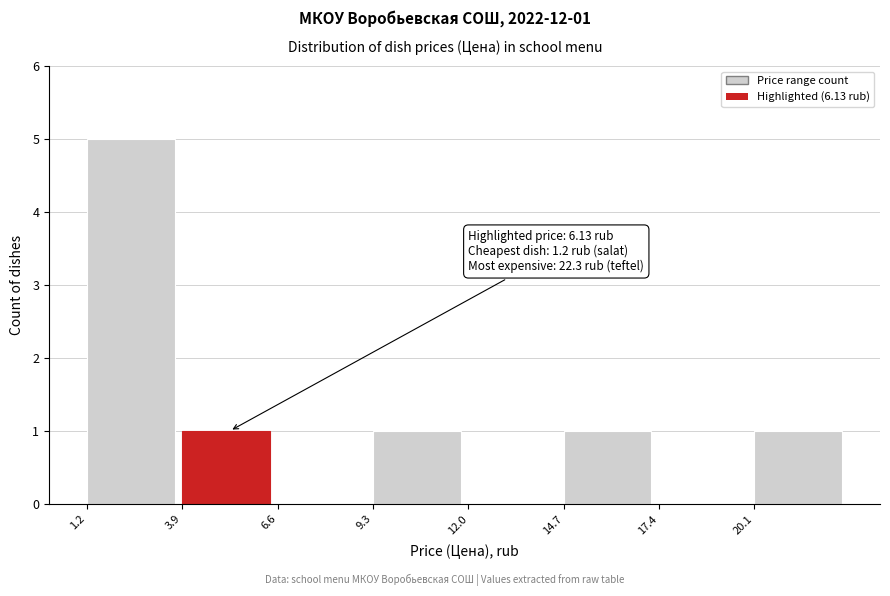

Which range on the x-axis has the tallest bar?

1.2 to 3.9